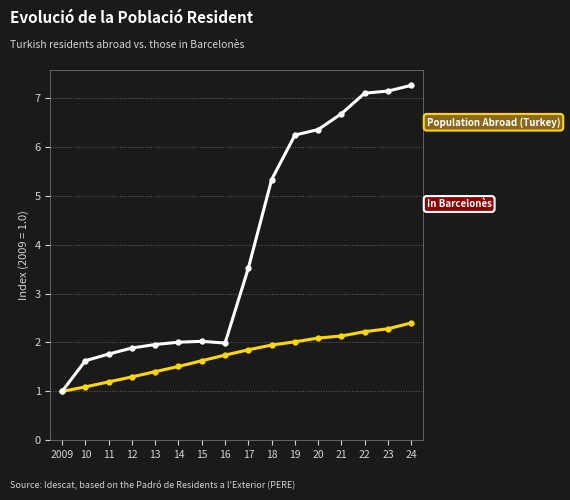

What is the minimum value shown in the chart?

1.0